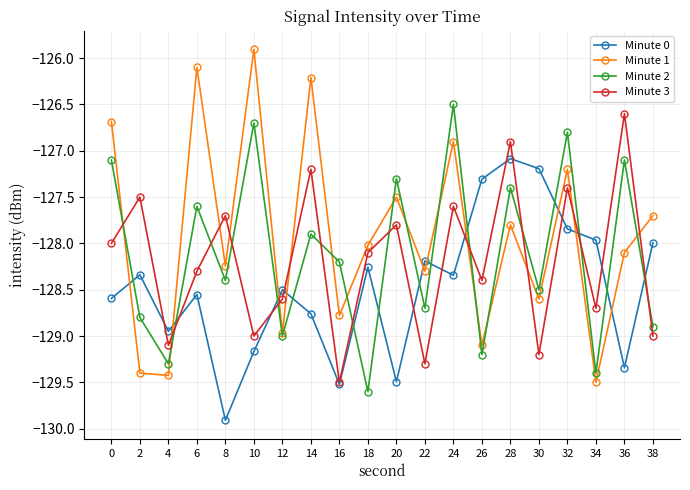

How many lines are shown in the chart?

4